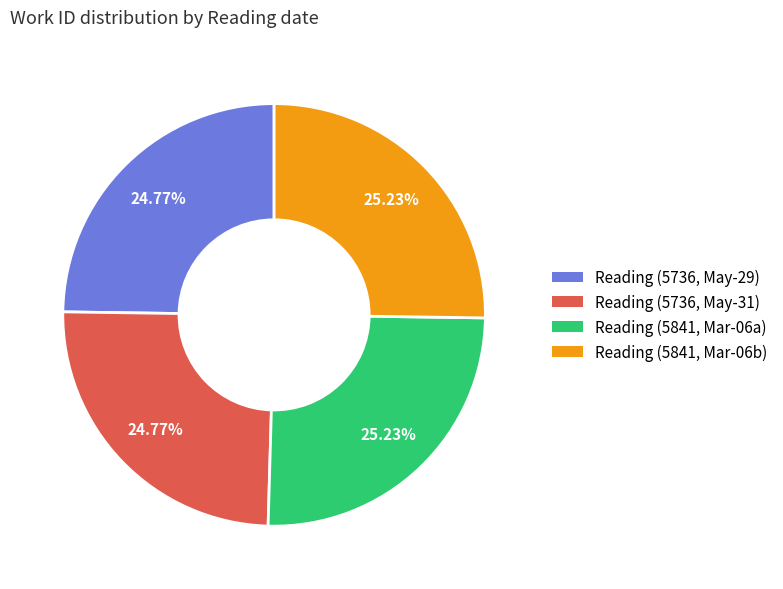

Is there a majority slice in this chart?

No